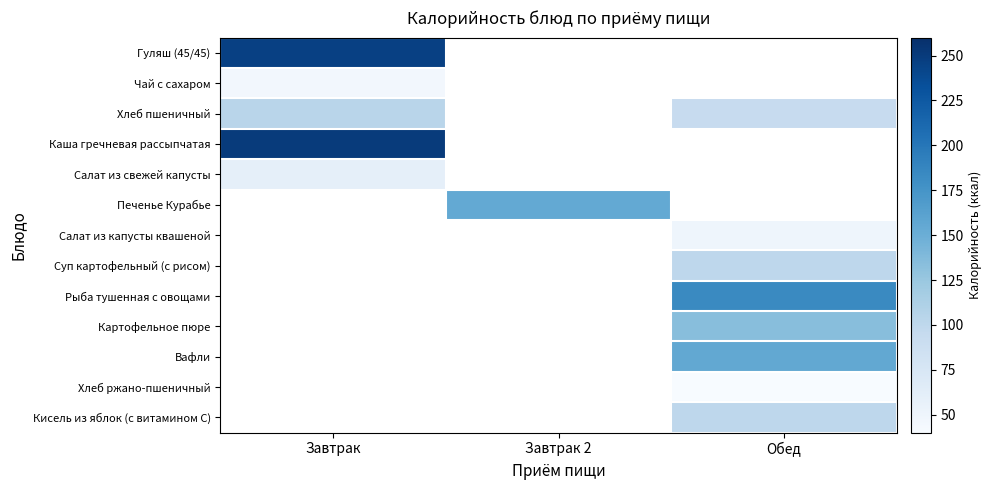

Reading left to right, list all the values displayed in this chart.

Гуляш (45/45): Завтрак=246	Завтрак 2=0	Обед=0
Чай с сахаром: Завтрак=46	Завтрак 2=0	Обед=0
Хлеб пшеничный: Завтрак=104	Завтрак 2=0	Обед=94
Каша гречневая рассыпчатая: Завтрак=250	Завтрак 2=0	Обед=0
Салат из свежей капусты: Завтрак=59	Завтрак 2=0	Обед=0
Печенье Курабье: Завтрак=0	Завтрак 2=155	Обед=0
Салат из капусты квашеной: Завтрак=0	Завтрак 2=0	Обед=50
Суп картофельный (с рисом): Завтрак=0	Завтрак 2=0	Обед=101
Рыба тушенная с овощами: Завтрак=0	Завтрак 2=0	Обед=184
Картофельное пюре: Завтрак=0	Завтрак 2=0	Обед=134
Вафли: Завтрак=0	Завтрак 2=0	Обед=156
Хлеб ржано-пшеничный: Завтрак=0	Завтрак 2=0	Обед=40
Кисель из яблок (с витамином С): Завтрак=0	Завтрак 2=0	Обед=101